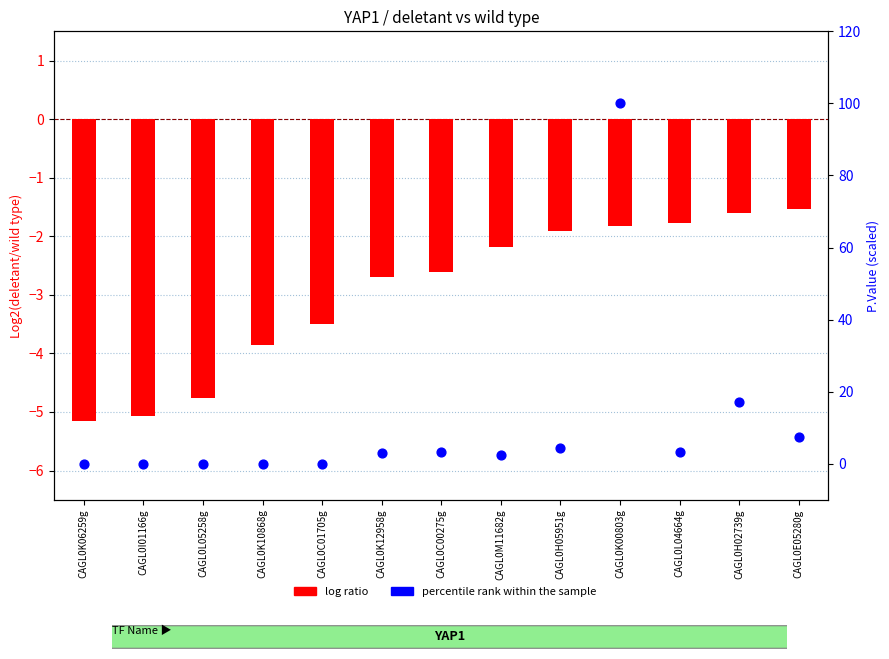

At how many categories does at least one series exceed 35?

1